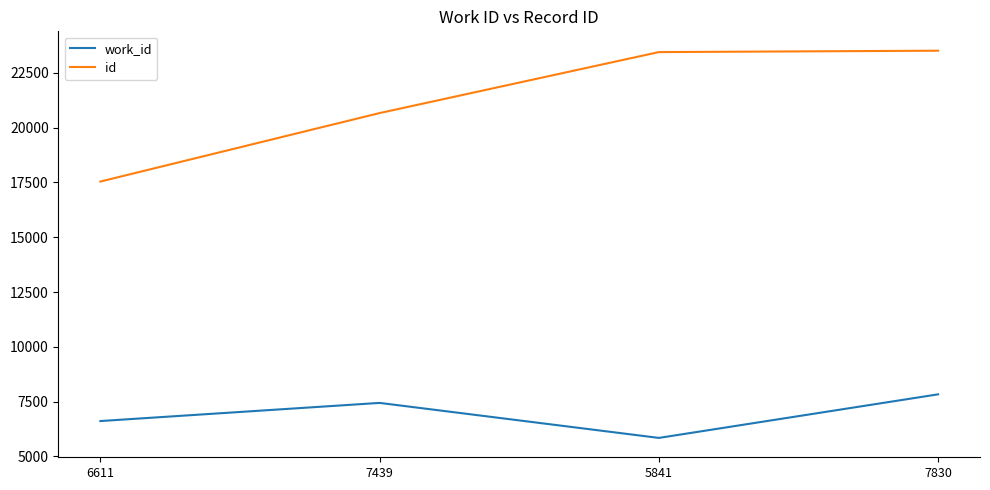

What is the greatest value displayed?

23513